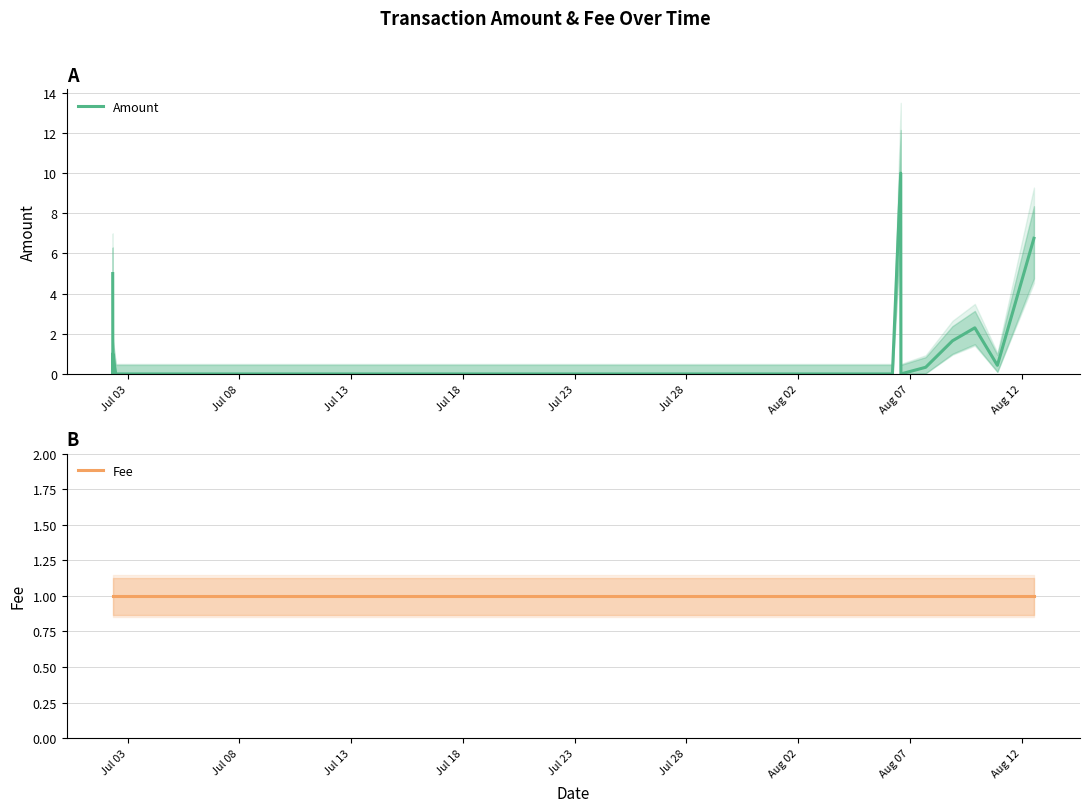

Reading left to right, transcribe all the data shown in this chart.

Amount: 5.0	0.0	1.0	0.0	0.0	10.0	0.0	0.3	1.7	2.3	0.4	6.8
Fee: 1.0	1.0	1.0	1.0	1.0	1.0	1.0	1.0	1.0	1.0	1.0	1.0